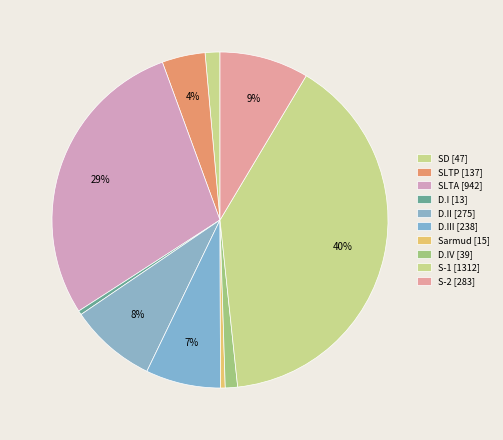

Which category has the biggest portion of the pie?

S-1